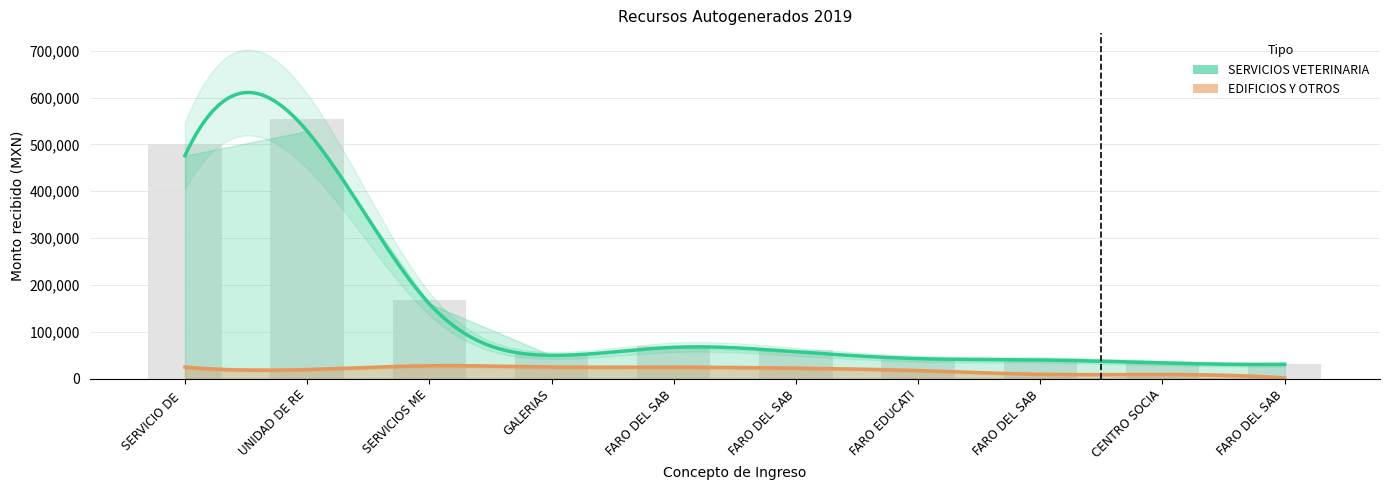

Rank the categories by value from lowest to highest.

FARO DEL SAB, CENTRO SOCIA, FARO DEL SAB, FARO EDUCATI, GALERIAS, FARO DEL SAB, FARO DEL SAB, SERVICIOS ME, SERVICIO DE, UNIDAD DE RE